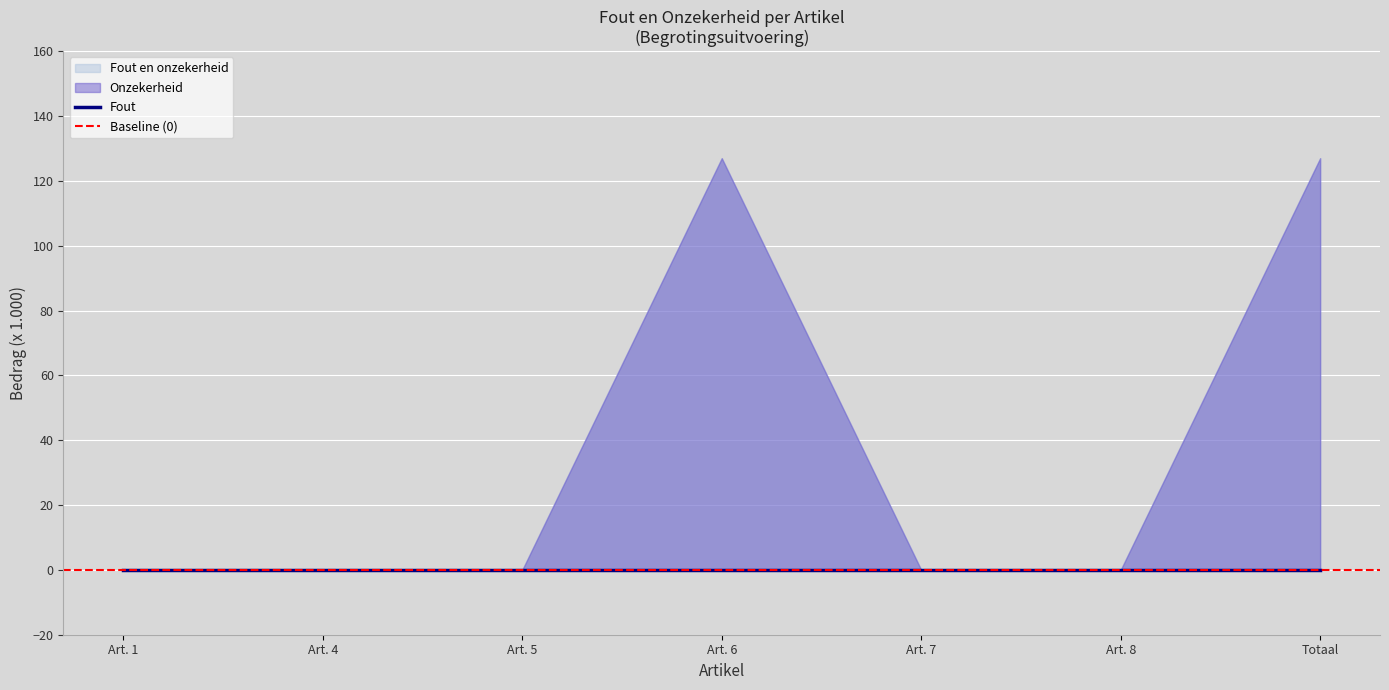

The Fout en onzekerheid series shows 46 at 5. Schuldsanering. True or false?

False